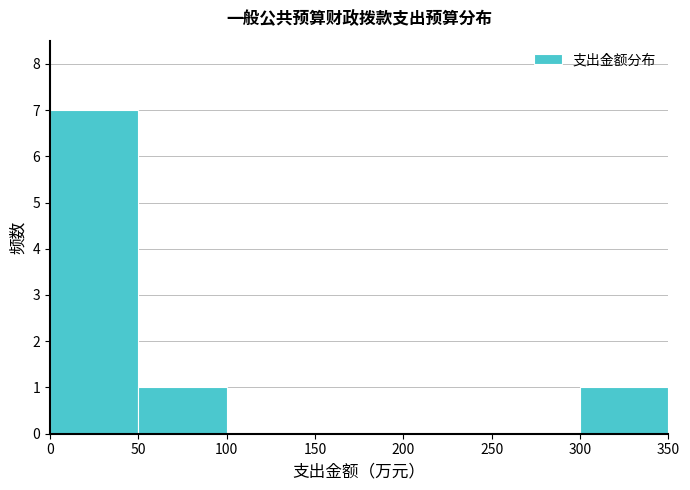

How tall is the bar that spans 50 to 100 on the x-axis? The values are not printed on the chart, so give them approximately, as read against the axis.

1